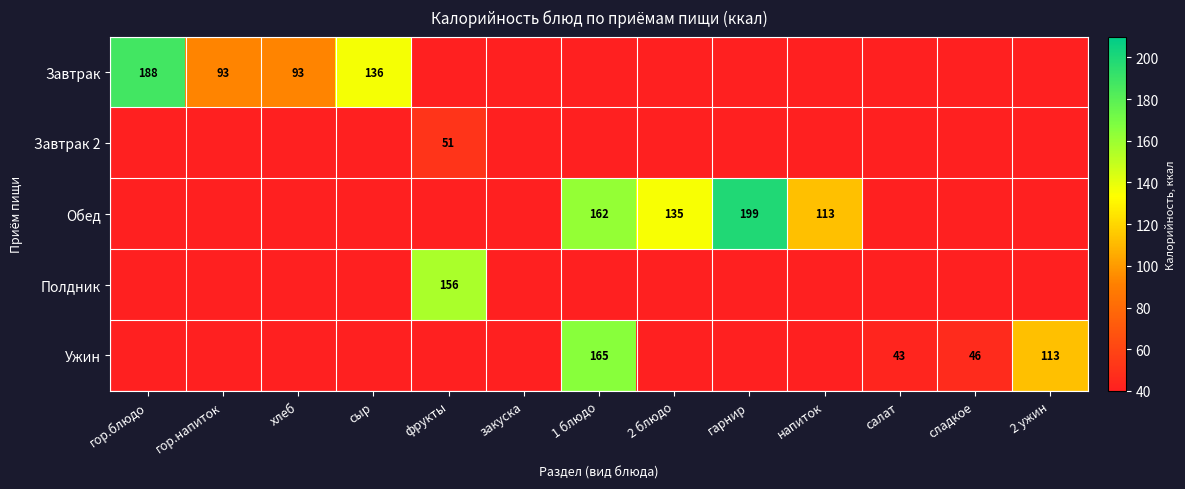

At how many categories does at least one series exceed 8?

12